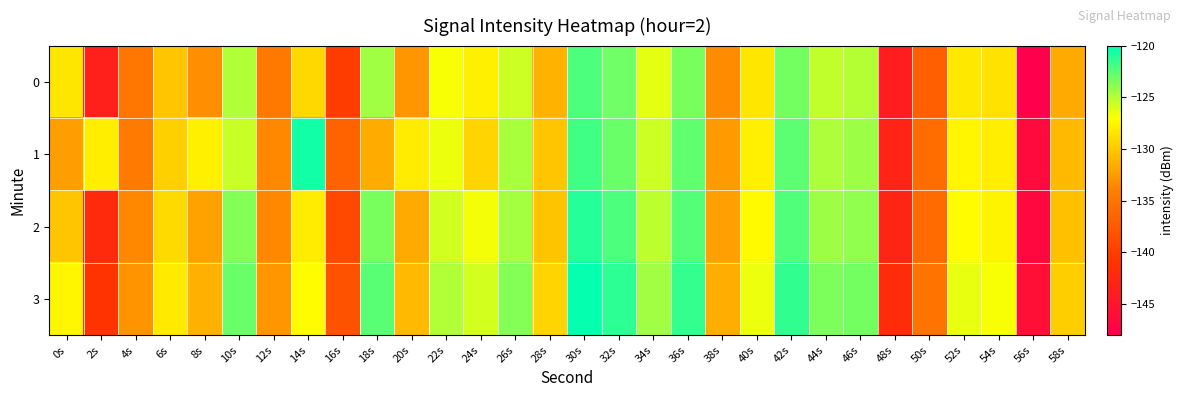

Rank the series by their average value, from highest to lowest.

3, 1, 2, 0